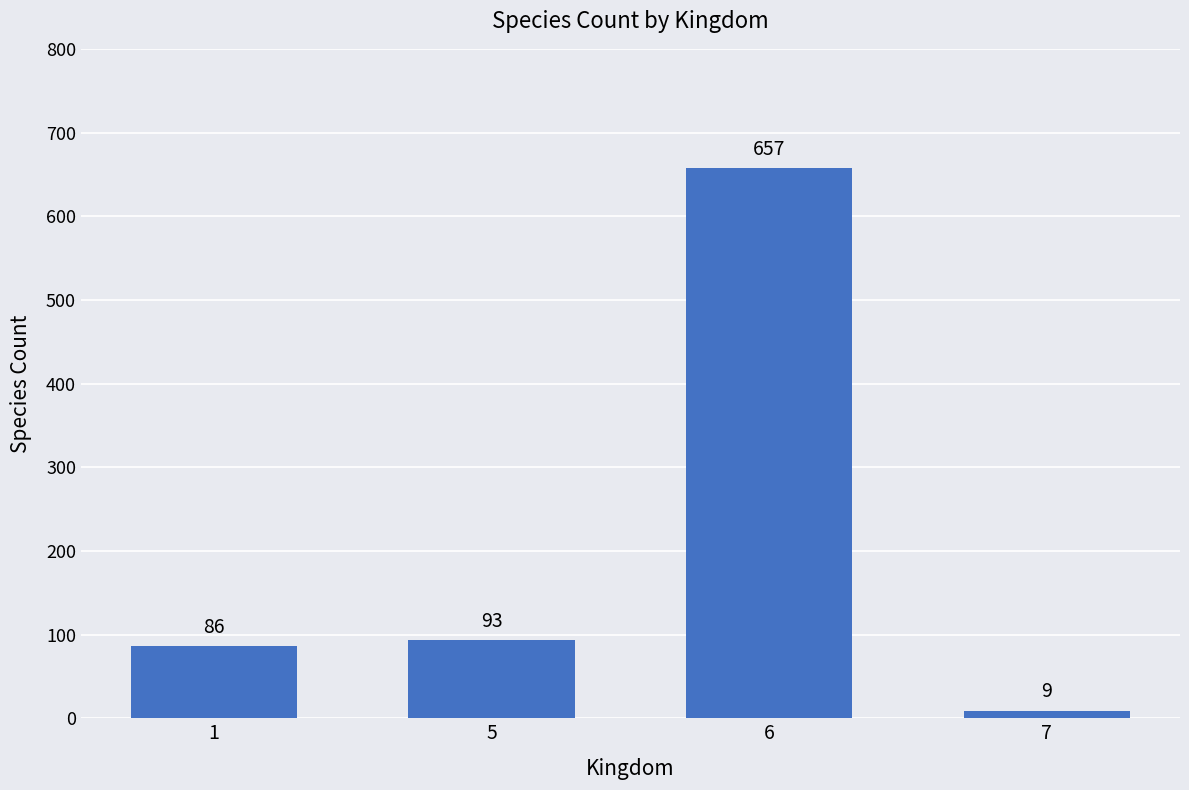

The chart shows a value of 20 at 5. True or false?

False